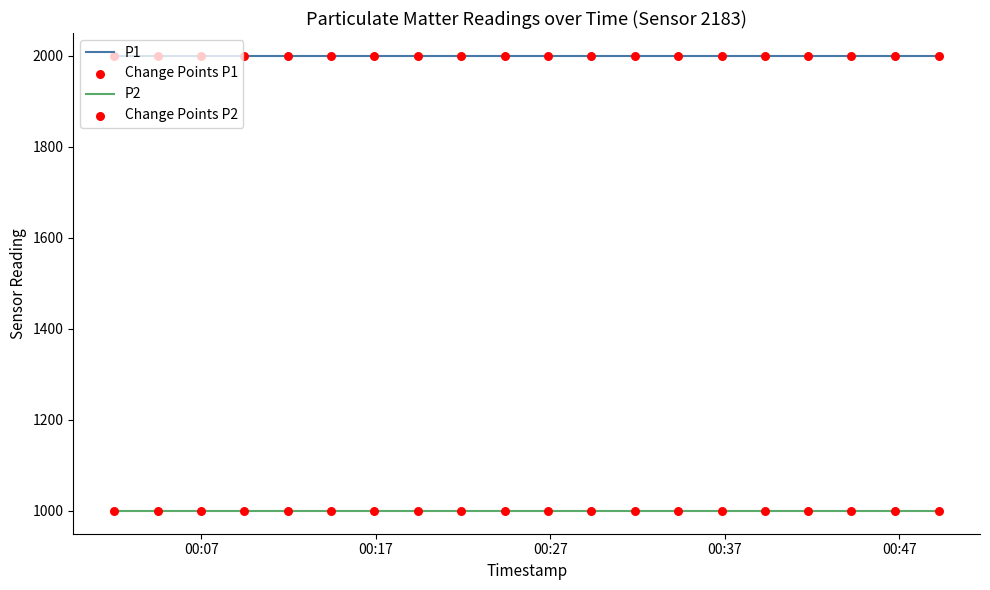

Which series has the largest total across all categories?

P1